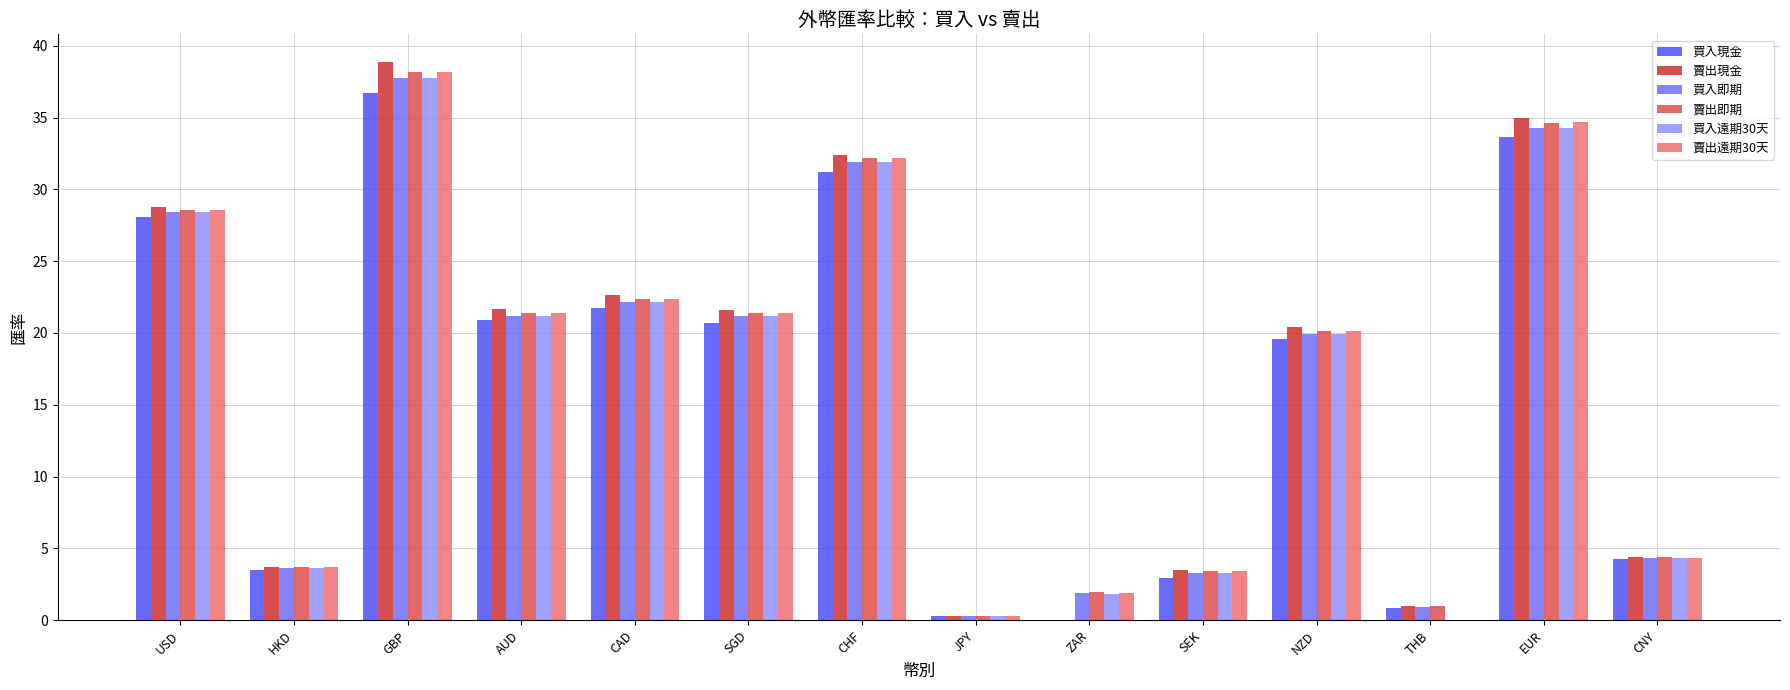

What is the spread (max minus min) of values at ZAR?

1.9